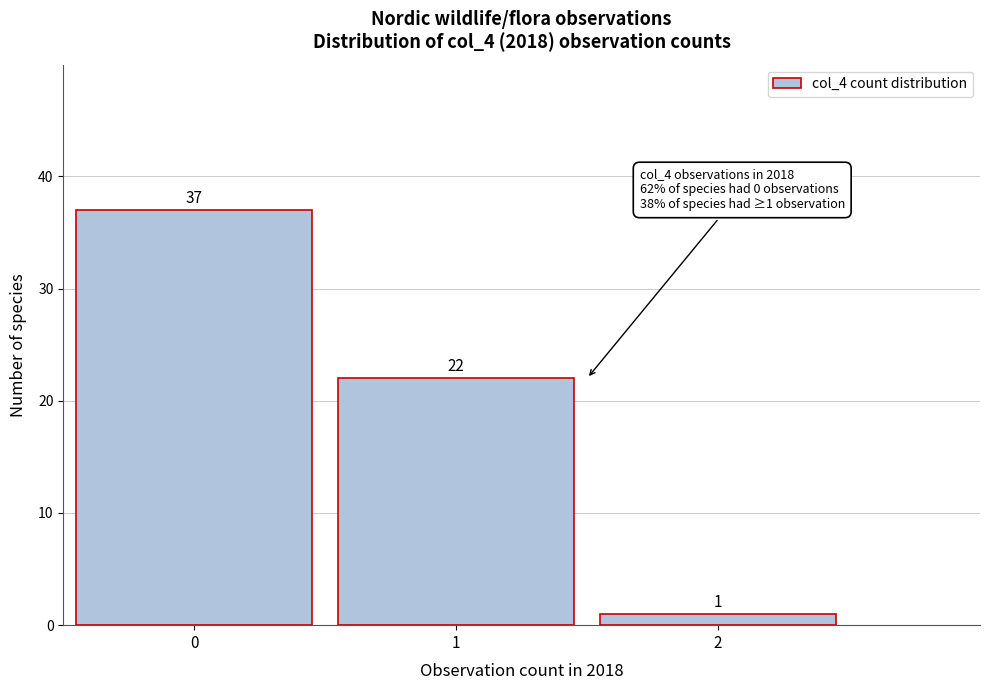

Reading left to right, what are all the values shown in this chart?

0=37	1=22	2=1